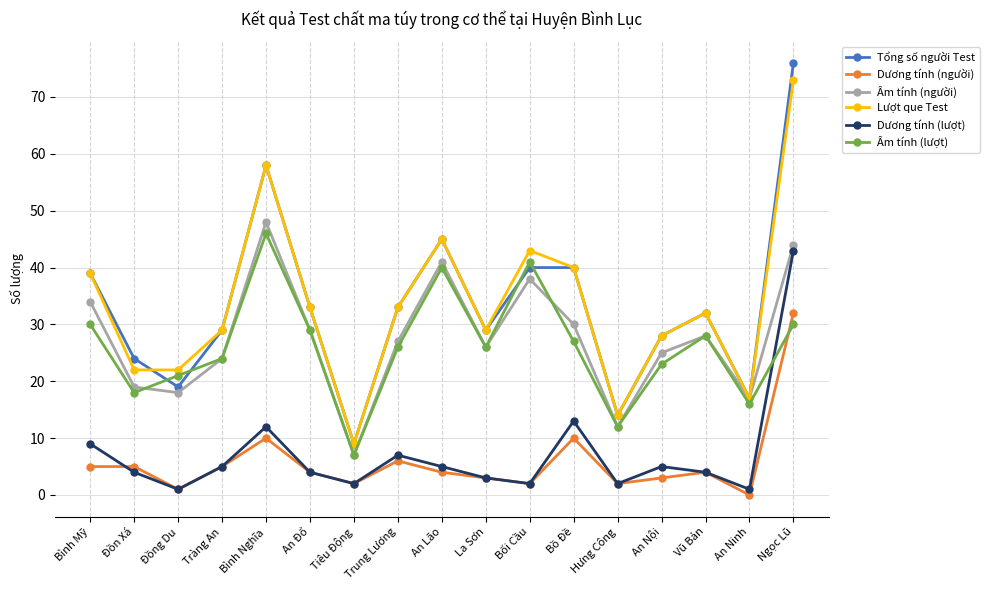

What is the total value across all series at An Đổ?

132